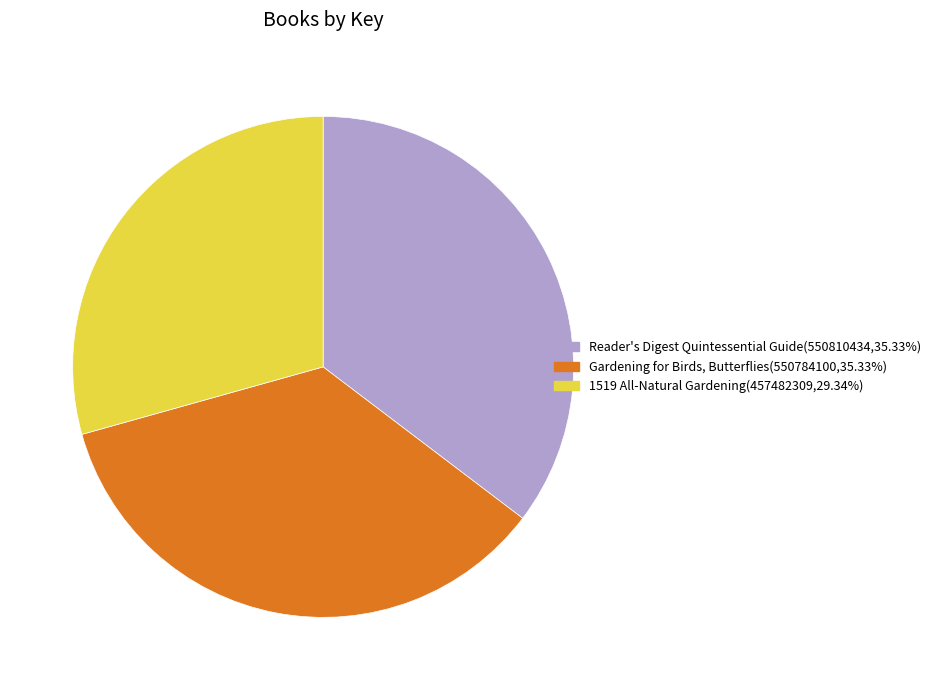

How many segments does this pie chart have?

3